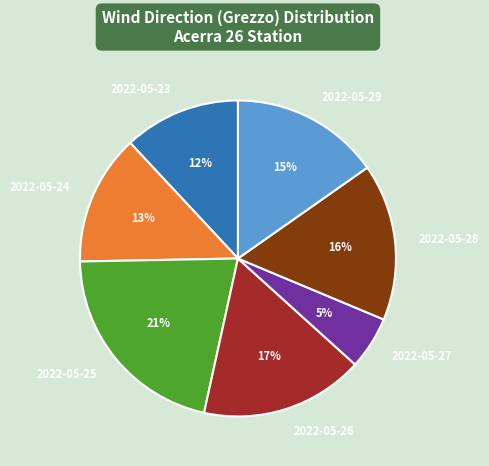

The 2022-05-27 slice represents 17% of the pie. True or false?

False